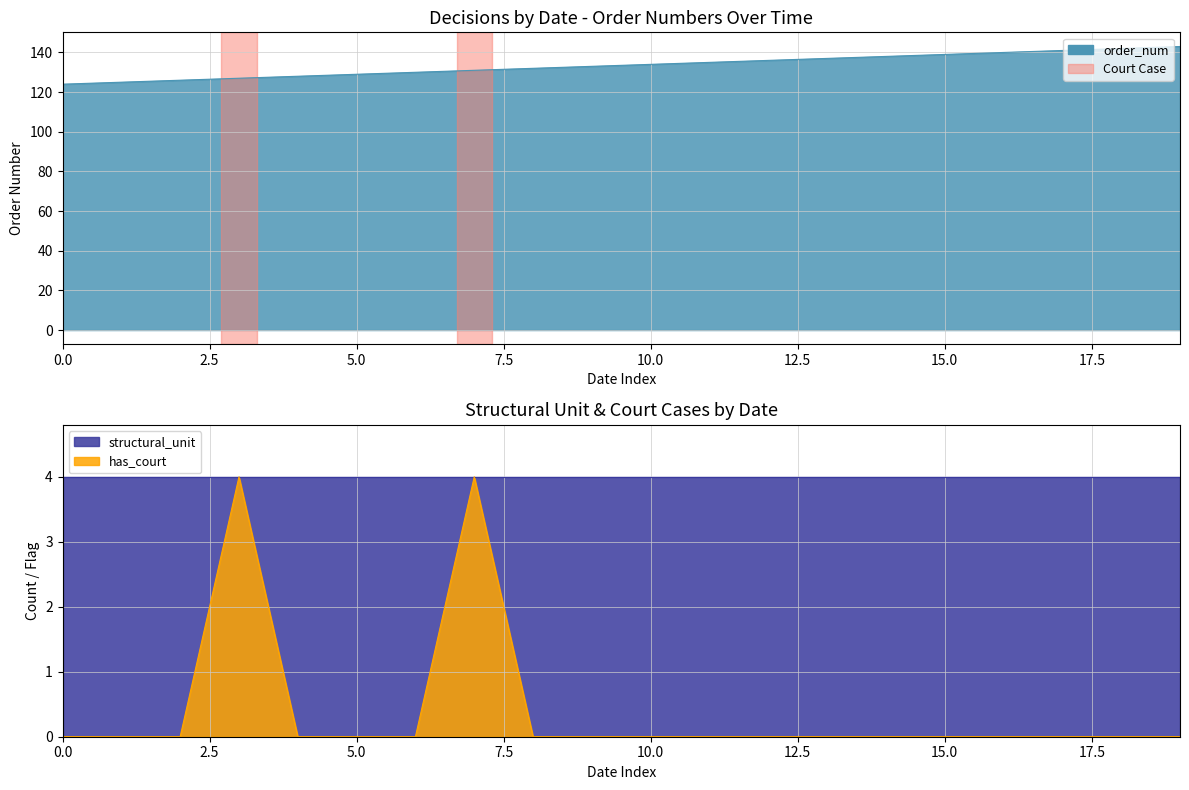

At how many categories does at least one series exceed 56?

20